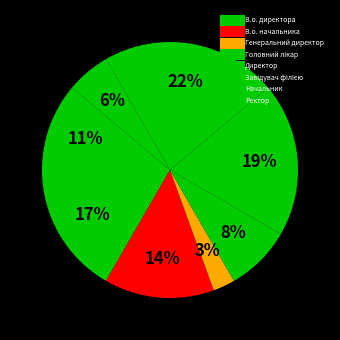

What is the total percentage of В.о. начальника and Директор?

33.3%